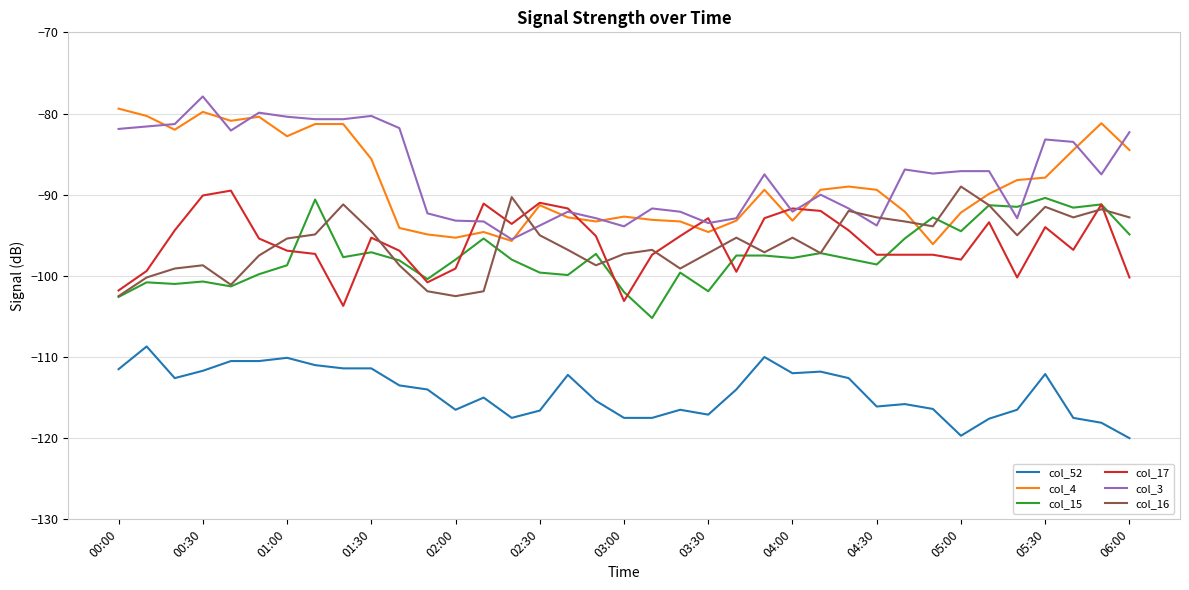

How many times do col_15 and col_3 cross each other?

2